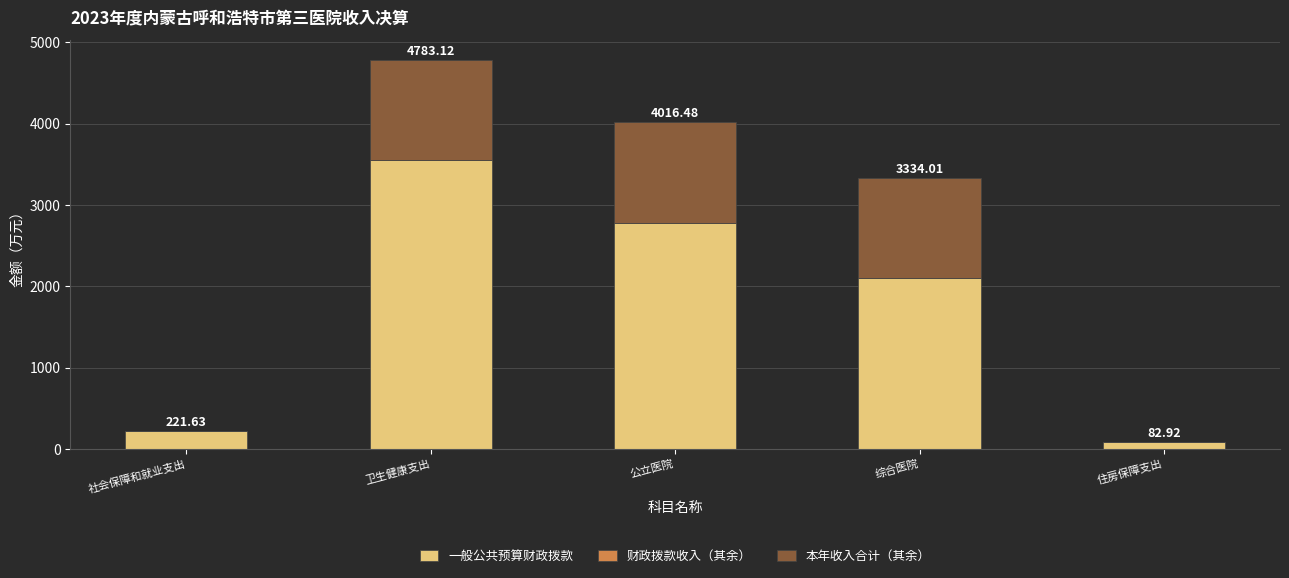

Rank the series by their maximum value, from lowest to highest.

财政拨款收入（其余）, 本年收入合计（其余）, 一般公共预算财政拨款